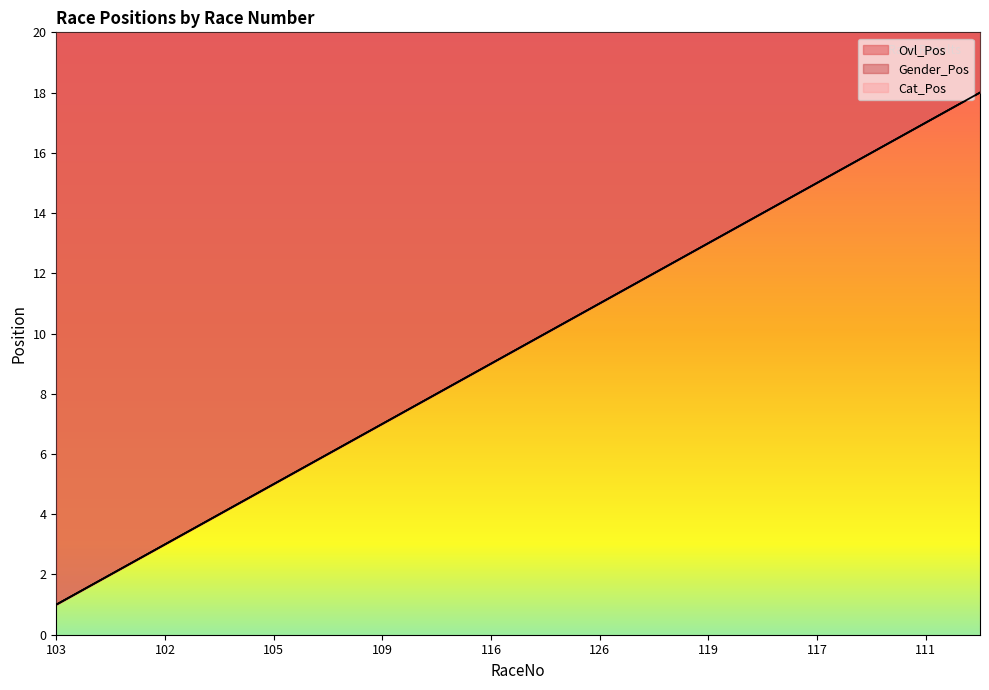

What is the value of the Cat_Pos point at the 4th from the left?

4